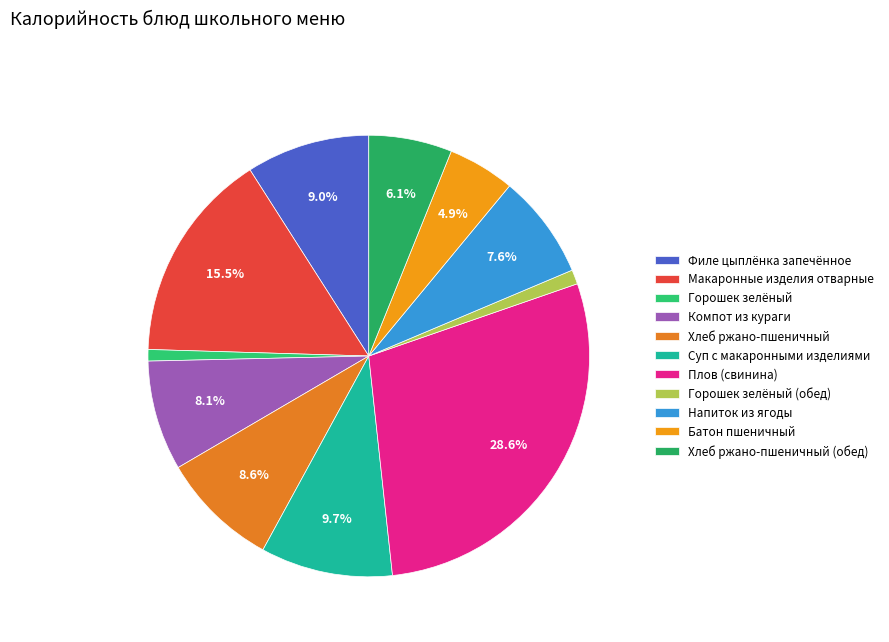

To the nearest percent, what portion does Горошек зелёный represent?

1%